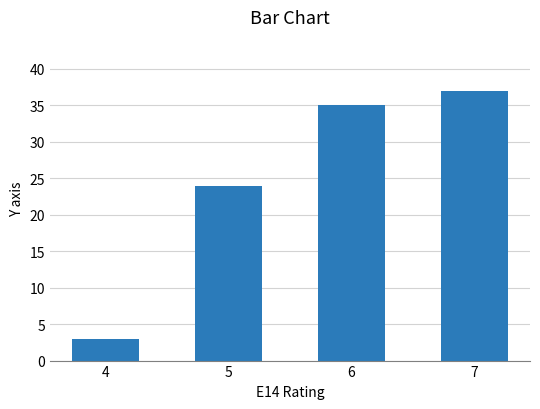

Rank the categories by value from highest to lowest.

7, 6, 5, 4